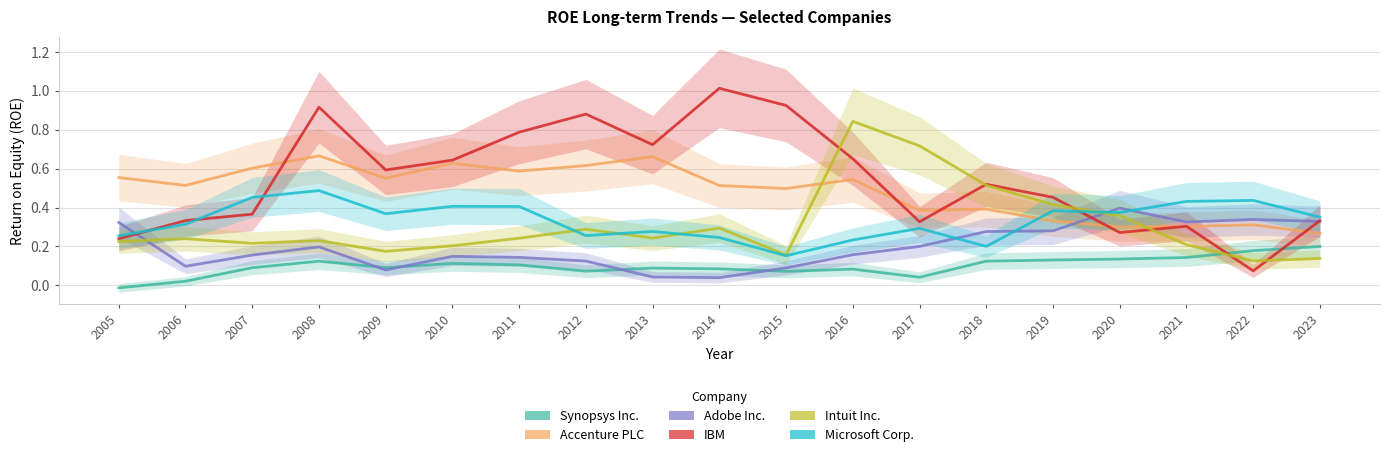

At which label is Intuit Inc. closest to 0?

2022